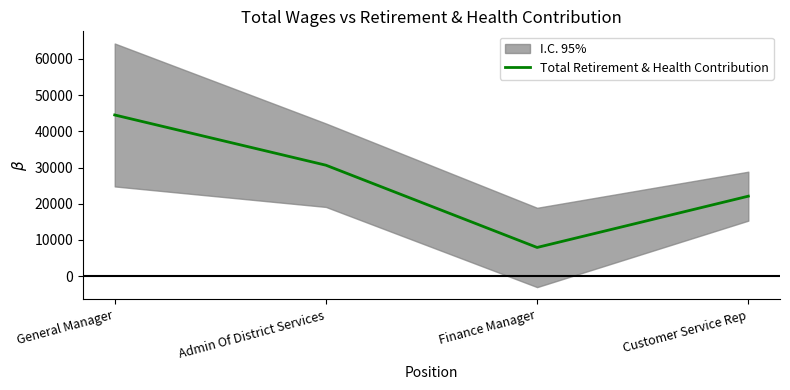

The chart shows a value of 73340 at General Manager. True or false?

False